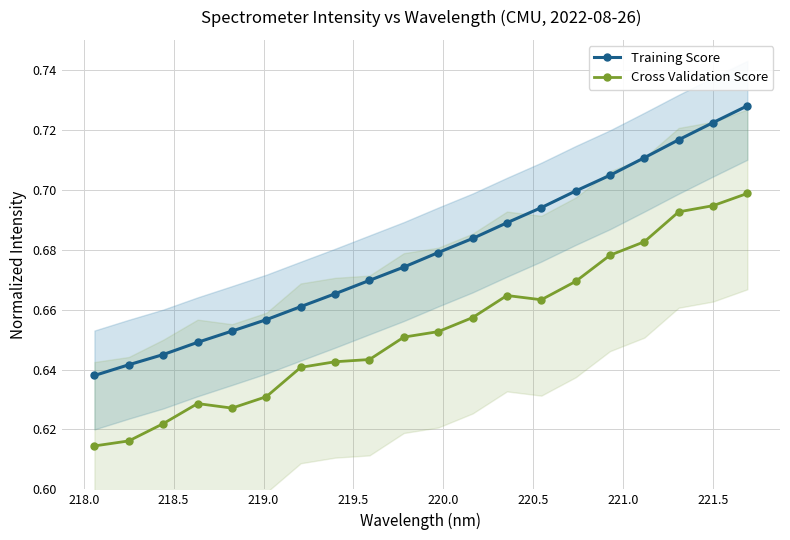

True or false: Cross Validation Score has more than 1 points higher than both neighbors.

True